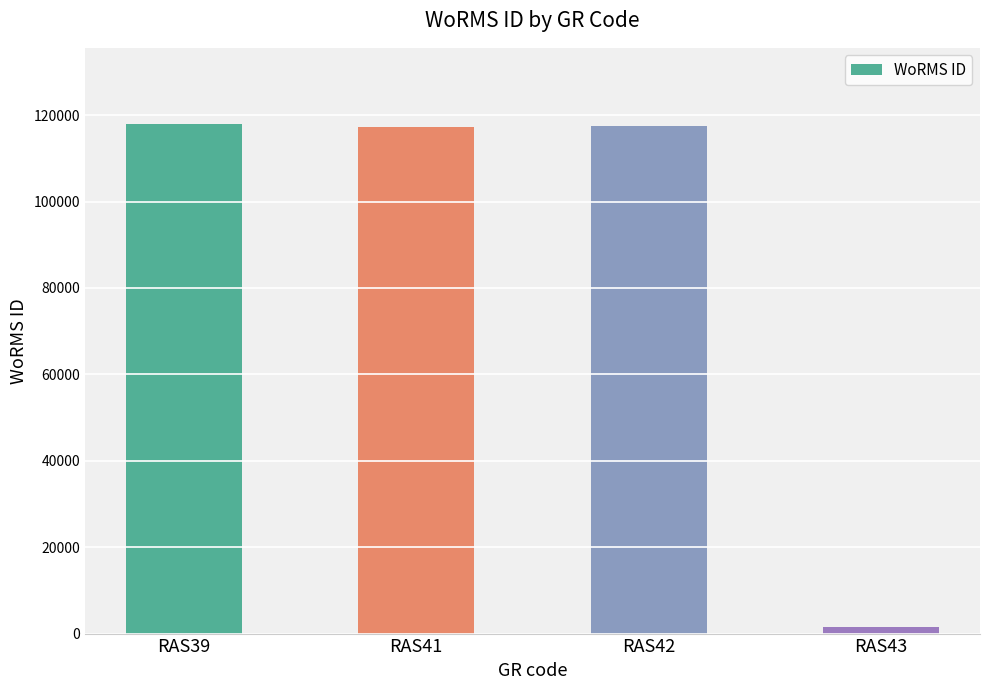

The chart shows a value of 117195 at RAS41. True or false?

True